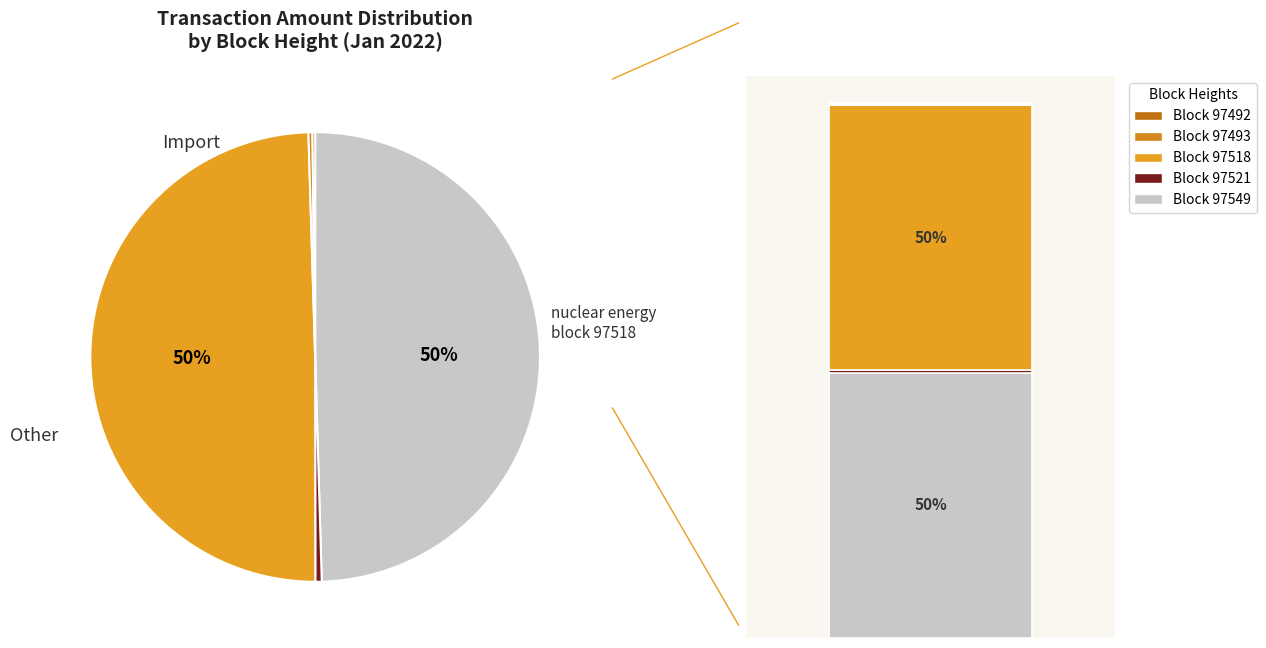

To the nearest percent, what is the difference between the largest and smallest slice percentages?

49%